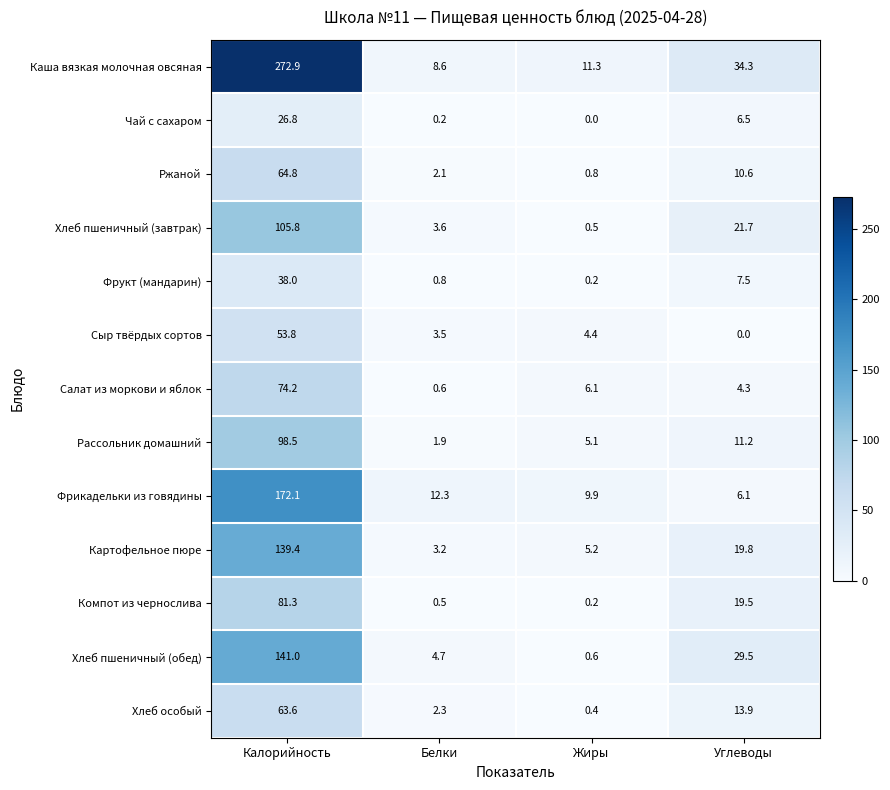

At Углеводы, list the series in order from largest to smallest.

Каша вязкая молочная овсяная, Хлеб пшеничный (обед), Хлеб пшеничный (завтрак), Картофельное пюре, Компот из чернослива, Хлеб особый, Рассольник домашний, Ржаной, Фрукт (мандарин), Чай с сахаром, Фрикадельки из говядины, Салат из моркови и яблок, Сыр твёрдых сортов